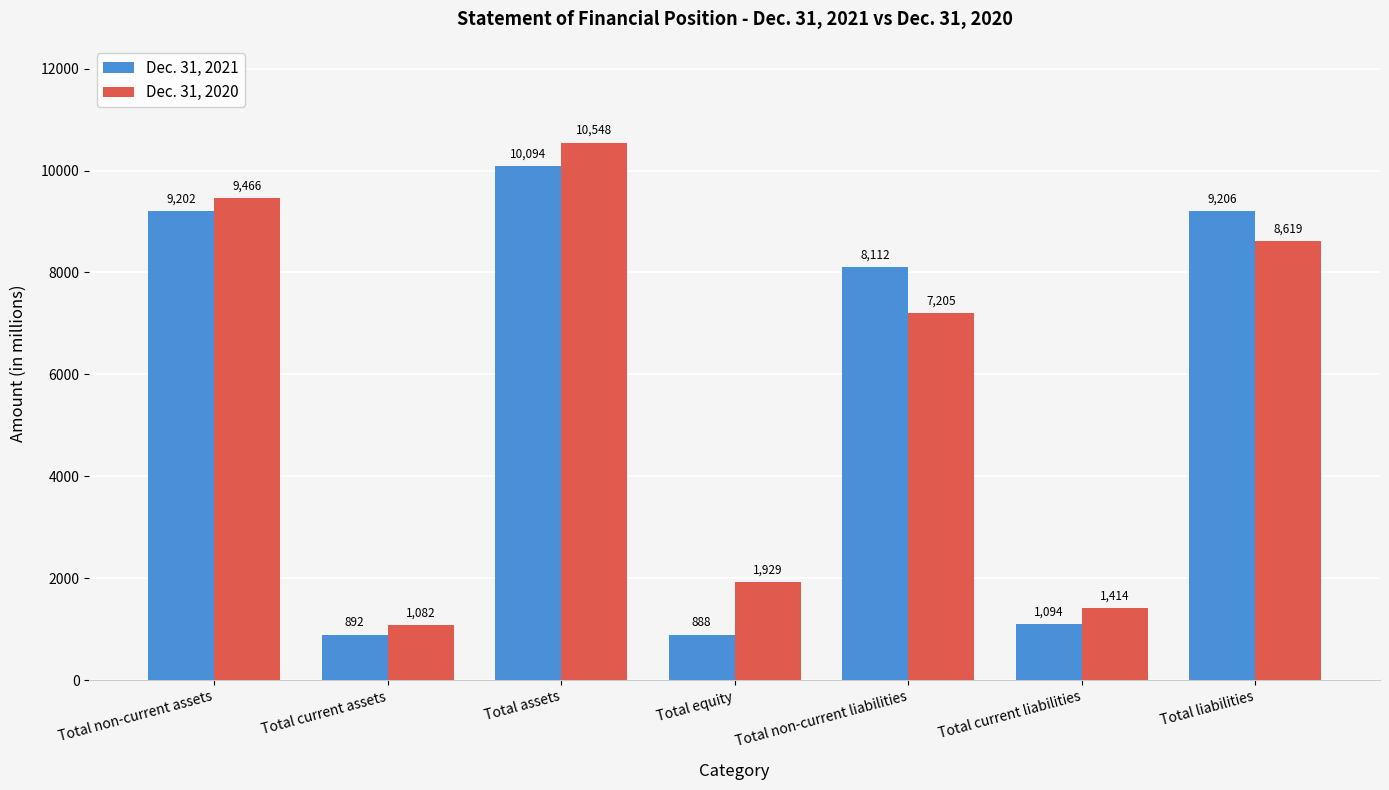

List the series in order of their peak value, highest first.

Dec. 31, 2020, Dec. 31, 2021